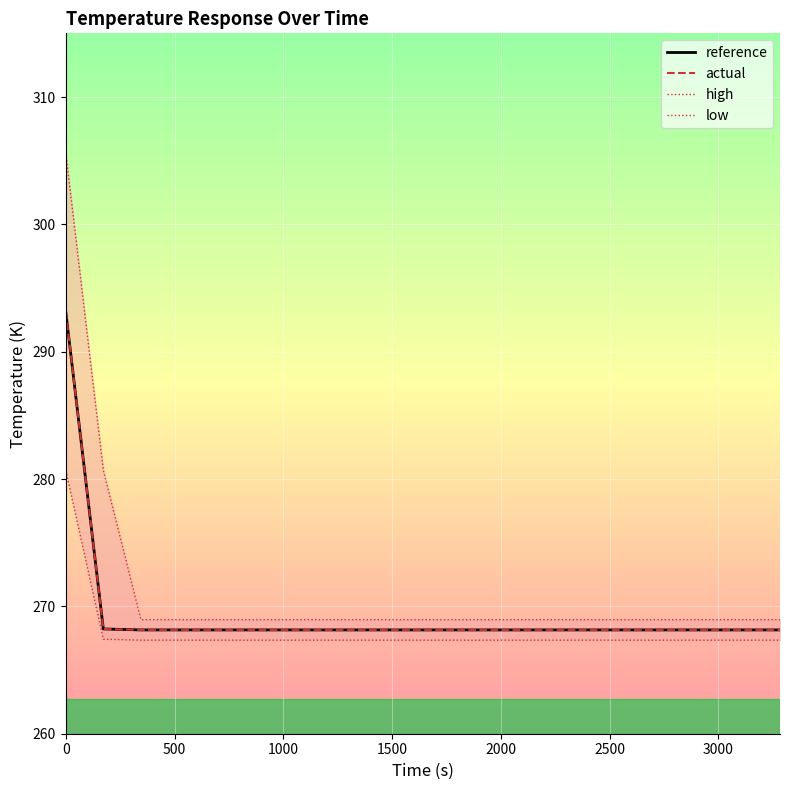

True or false: high and actual cross at least once.

False